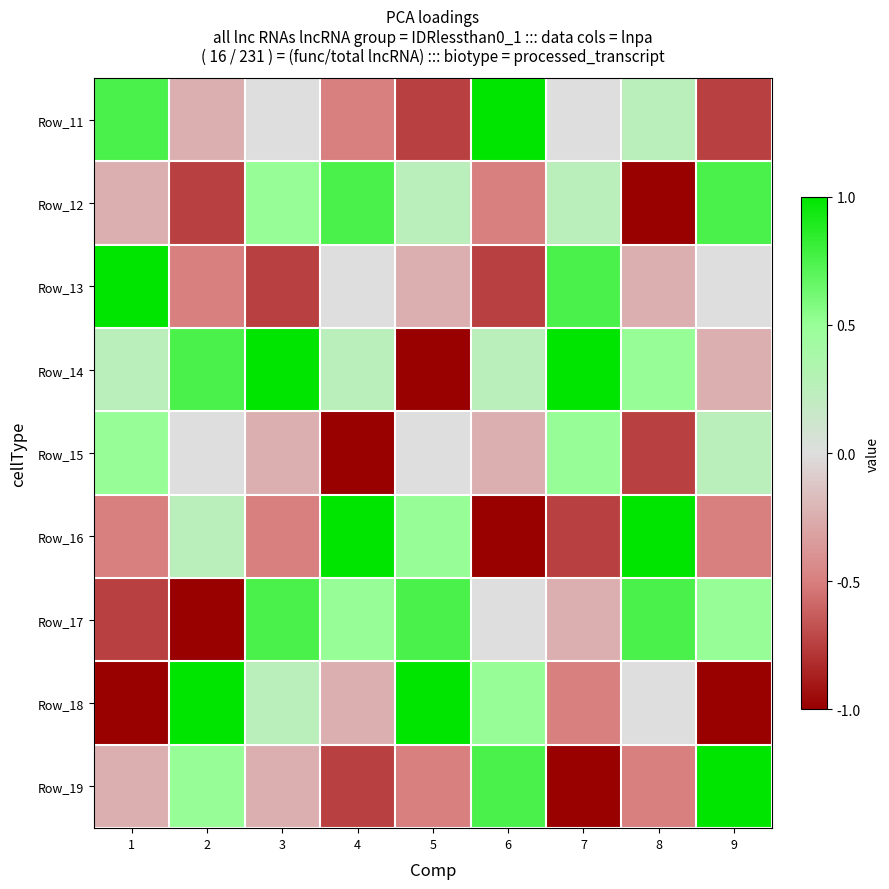

Reading left to right, transcribe all the data shown in this chart.

Row_11: 1=0.8	2=-0.2	3=0.0	4=-0.5	5=-0.8	6=1.0	7=0.0	8=0.2	9=-0.8
Row_12: 1=-0.2	2=-0.8	3=0.5	4=0.8	5=0.2	6=-0.5	7=0.2	8=-1.0	9=0.8
Row_13: 1=1.0	2=-0.5	3=-0.8	4=0.0	5=-0.2	6=-0.8	7=0.8	8=-0.2	9=0.0
Row_14: 1=0.2	2=0.8	3=1.0	4=0.2	5=-1.0	6=0.2	7=1.0	8=0.5	9=-0.2
Row_15: 1=0.5	2=0.0	3=-0.2	4=-1.0	5=0.0	6=-0.2	7=0.5	8=-0.8	9=0.2
Row_16: 1=-0.5	2=0.2	3=-0.5	4=1.0	5=0.5	6=-1.0	7=-0.8	8=1.0	9=-0.5
Row_17: 1=-0.8	2=-1.0	3=0.8	4=0.5	5=0.8	6=0.0	7=-0.2	8=0.8	9=0.5
Row_18: 1=-1.0	2=1.0	3=0.2	4=-0.2	5=1.0	6=0.5	7=-0.5	8=0.0	9=-1.0
Row_19: 1=-0.2	2=0.5	3=-0.2	4=-0.8	5=-0.5	6=0.8	7=-1.0	8=-0.5	9=1.0